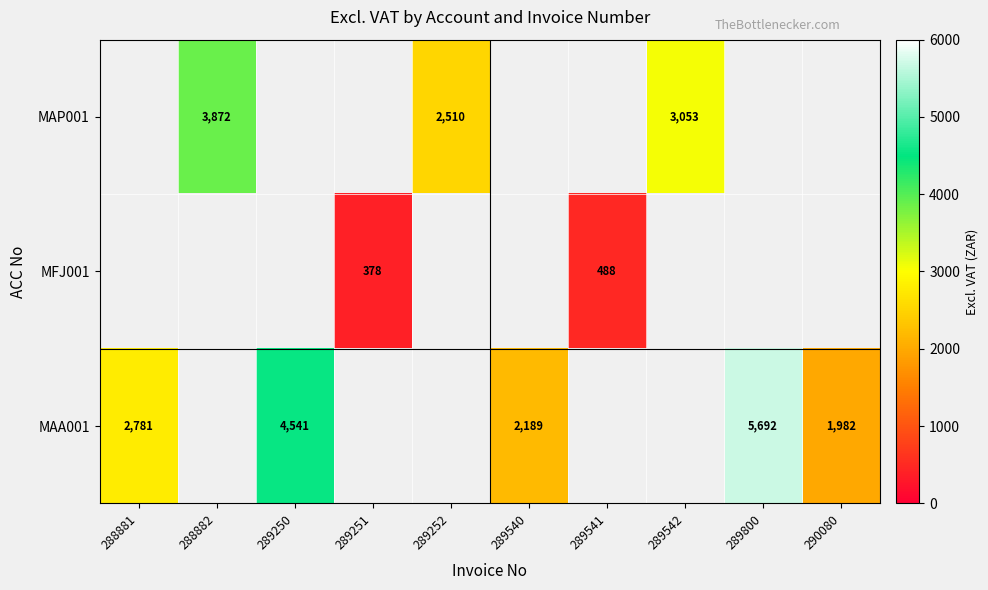

Which series changed the most between 289250 and 290080?

MAA001